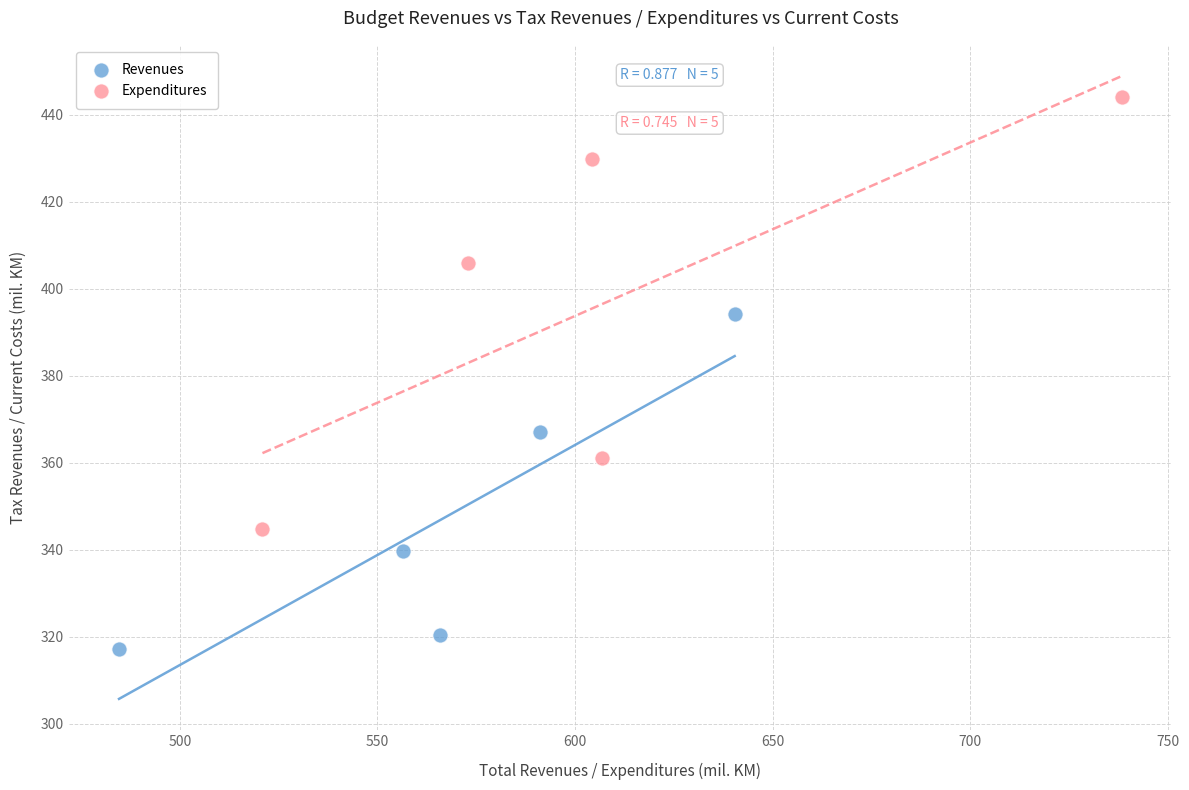

Which series contains the lowest Y value?

Revenues